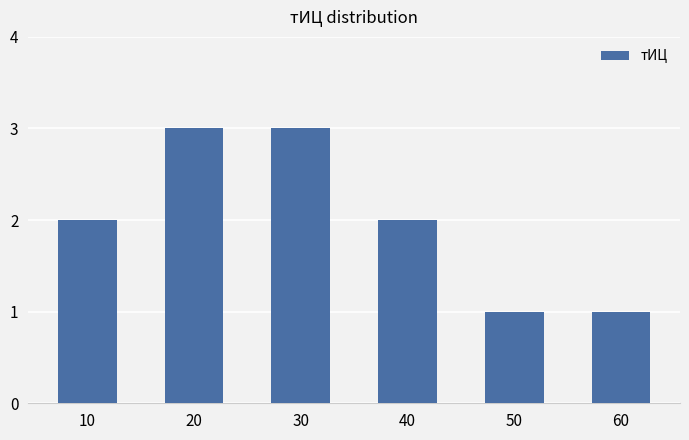

What is the maximum value shown in the chart?

3